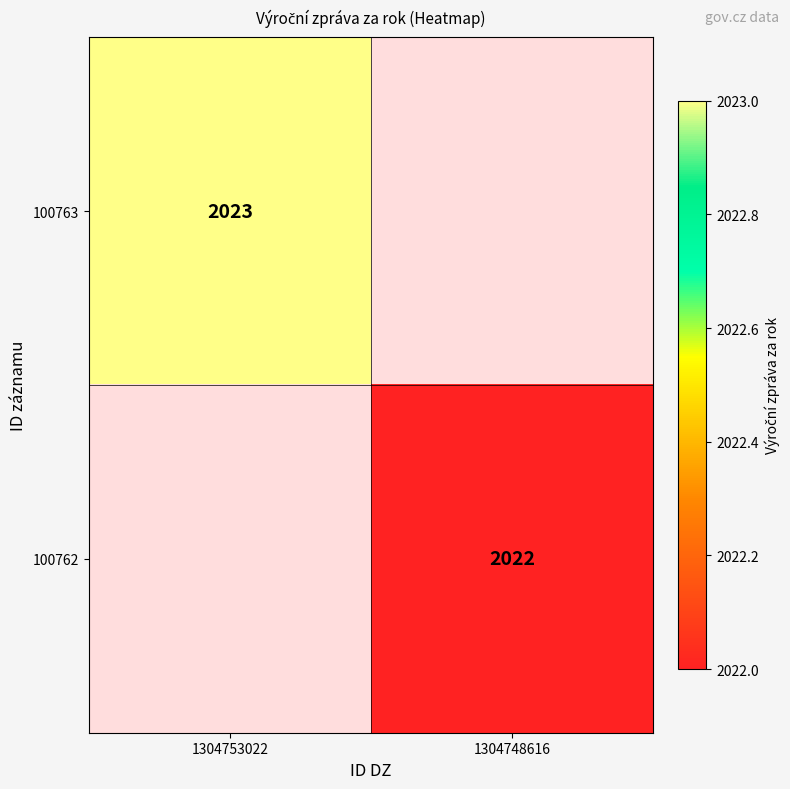

Between 1304753022 and 1304748616, which is larger?

1304748616